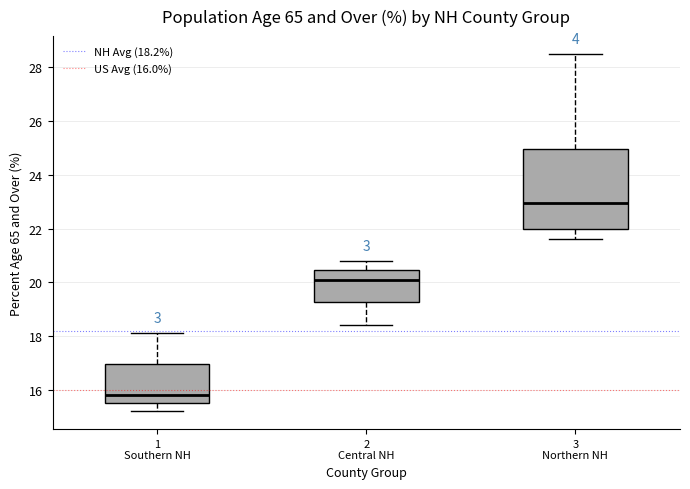

Reading left to right, transcribe this box plot: for each box, give where its median line is, the range the box spans, and where its two whiskers end, as read against the y-axis. The values are not printed on the chart, so give them approximately, as read against the axis.

1 Southern NH: median 15.8, box 15.6 to 17.0, whiskers 15.2 to 18.2
2 Central NH: median 20.2, box 19.2 to 20.4, whiskers 18.4 to 20.8
3 Northern NH: median 23.0, box 22.0 to 25.0, whiskers 21.6 to 28.6